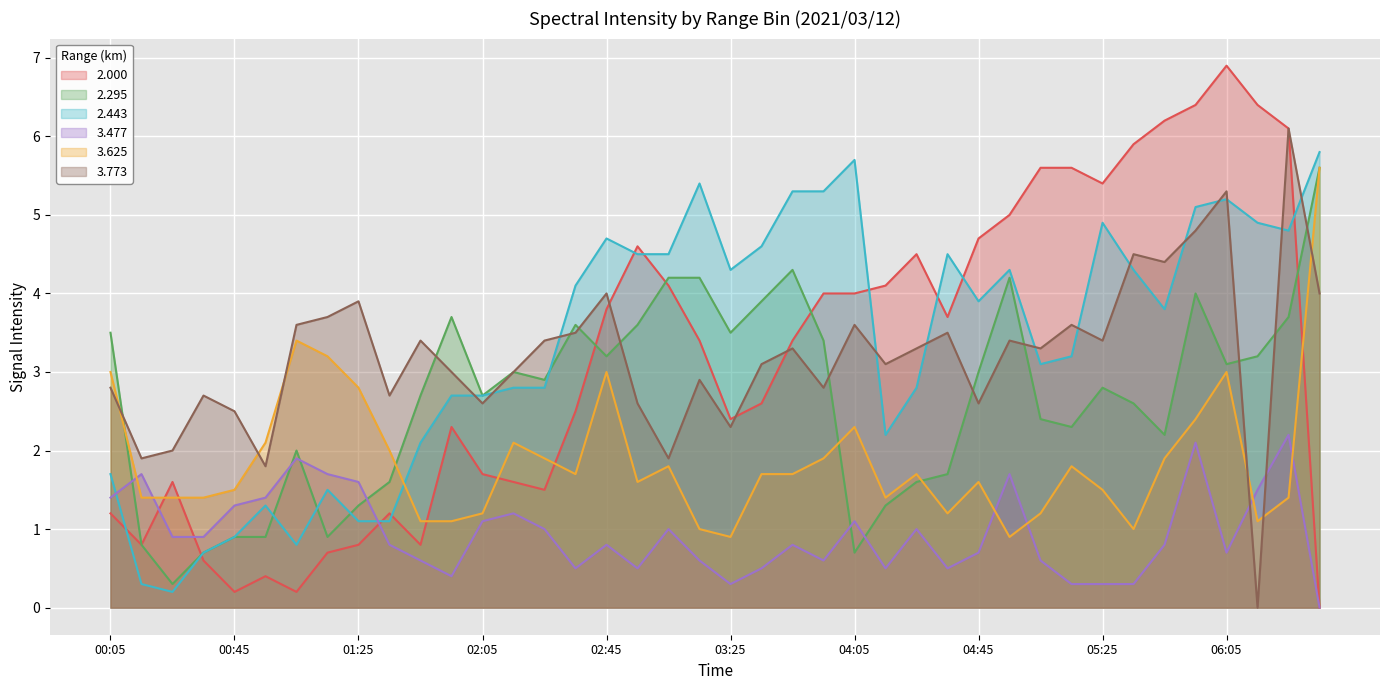

True or false: 3.625 and 2.443 intersect in this chart.

True